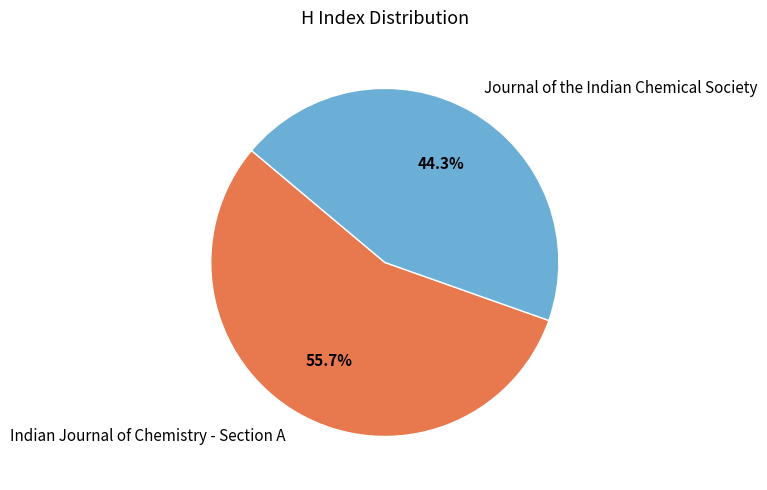

How many segments does this pie chart have?

2